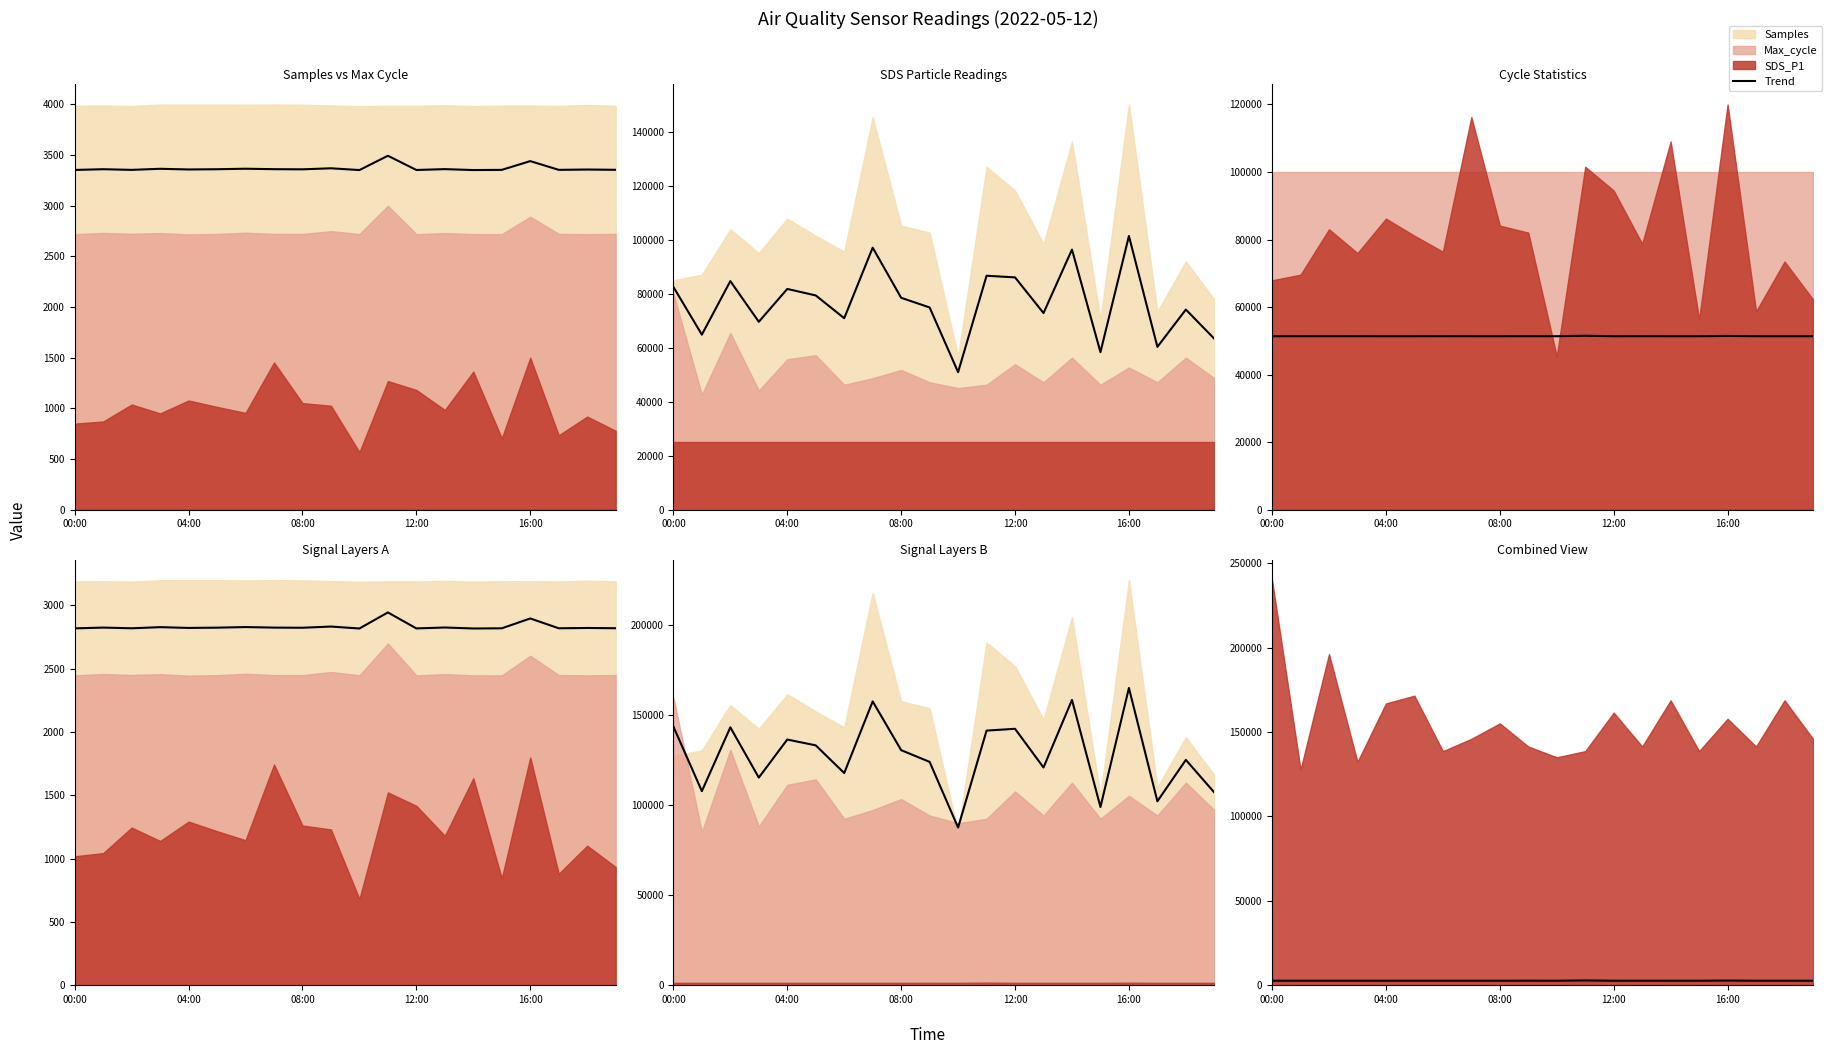

True or false: the data has more than 2 interior local peaks.

True